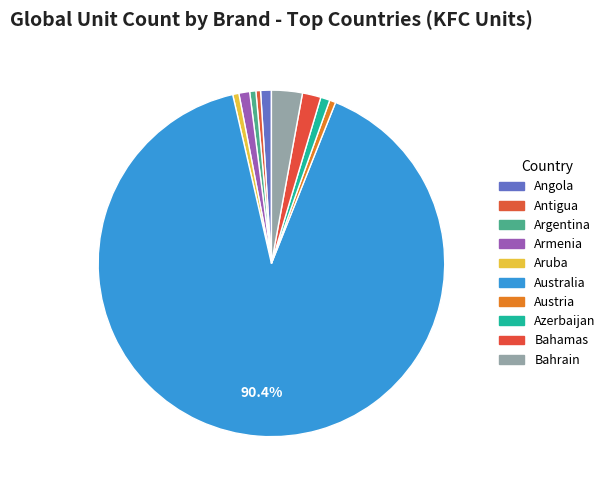

The Antigua slice represents 0% of the pie. True or false?

True